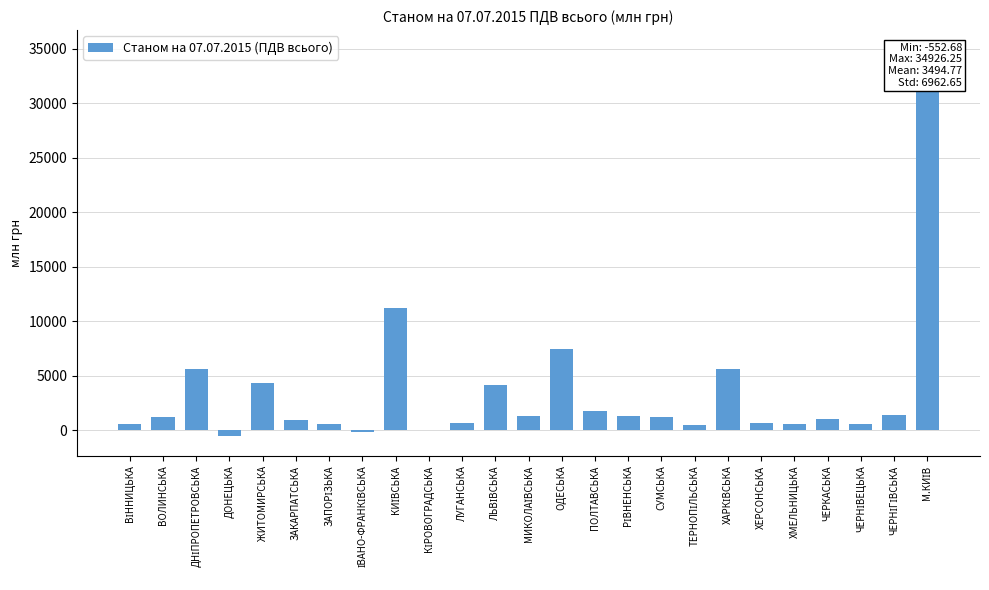

What is the change in value from ТЕРНОПІЛЬСЬКА to М.КИЇВ?

+34389.8